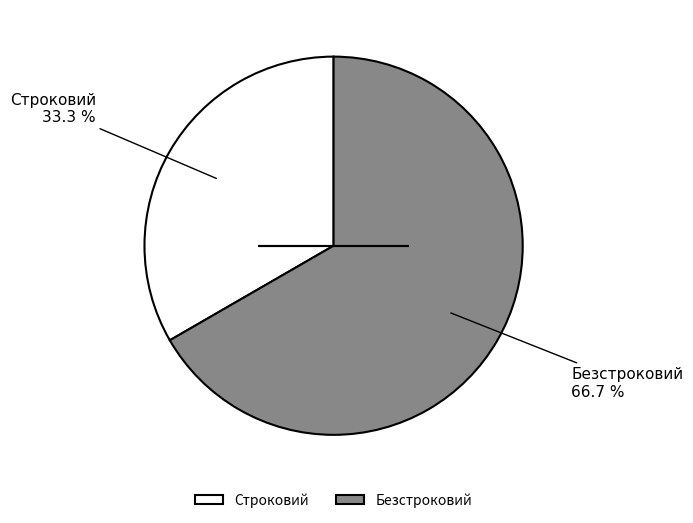

How many segments does this pie chart have?

2